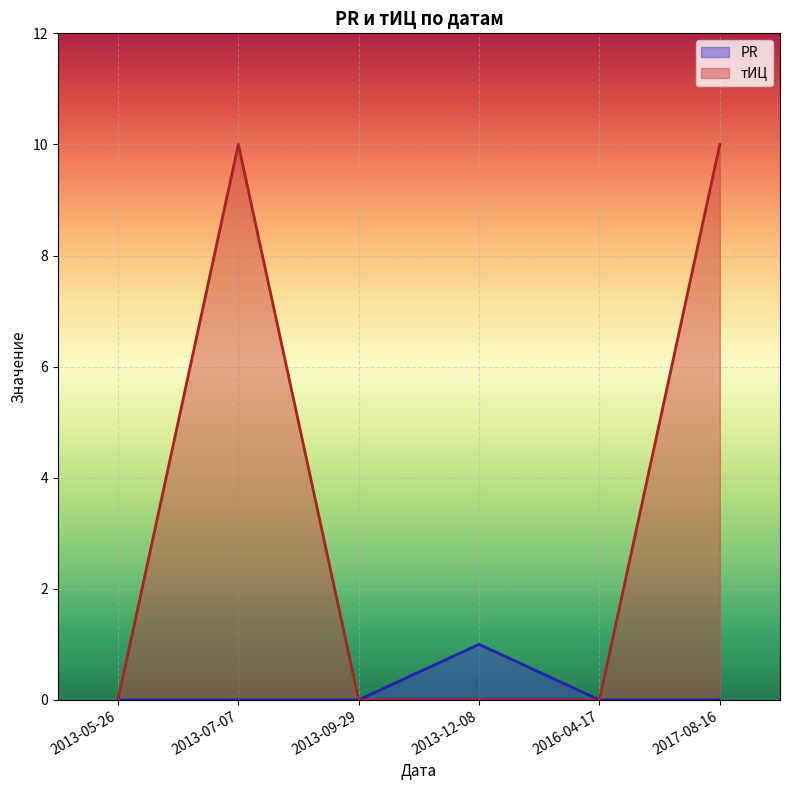

True or false: тИЦ and PR intersect in this chart.

False